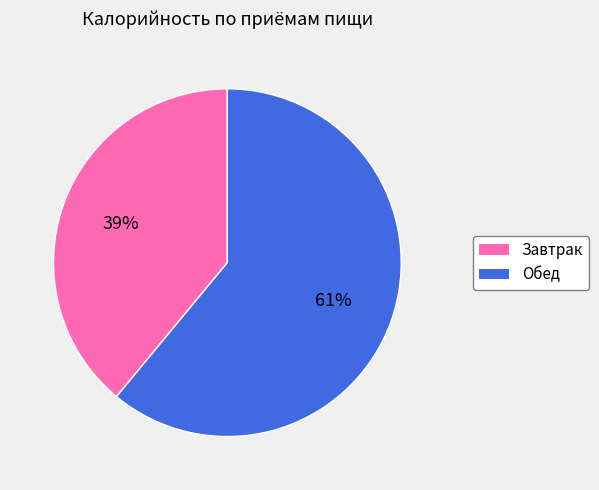

The Обед slice represents 73% of the pie. True or false?

False